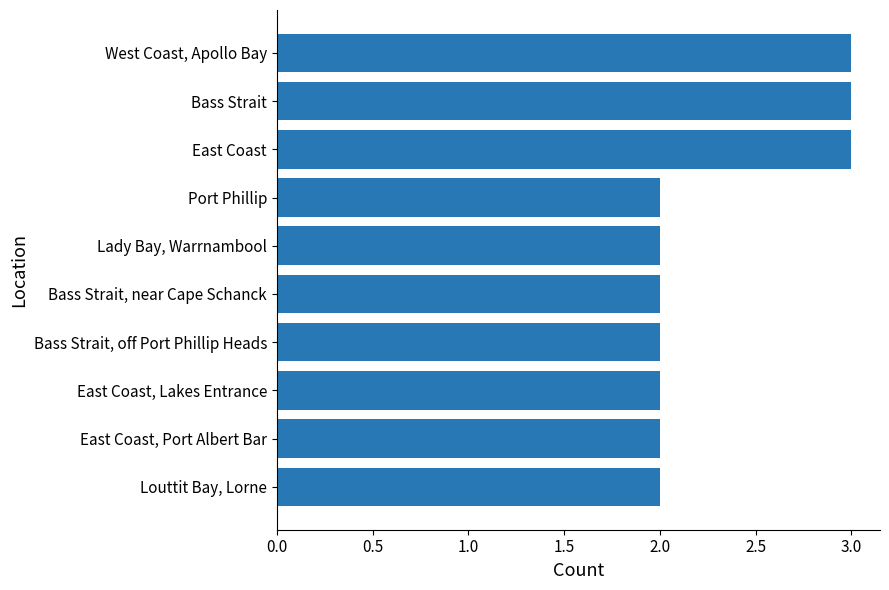

The chart shows a value of 2 at East Coast, Lakes Entrance. True or false?

True